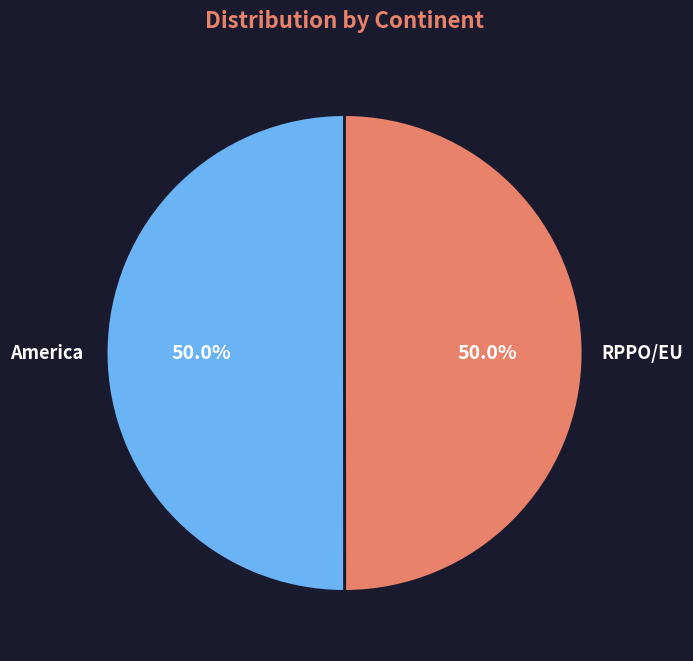

Count the number of slices in the pie.

2